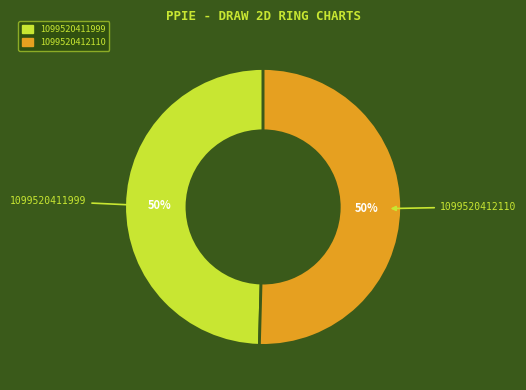

Combined, do 1099520412110 and 1099520411999 account for over 50%?

Yes